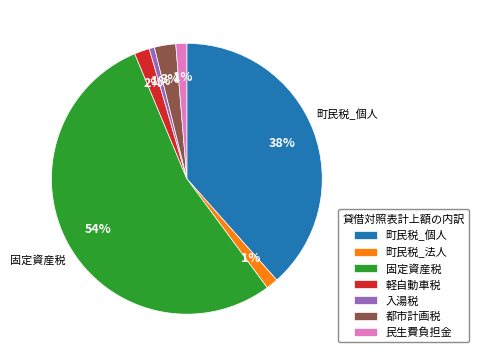

How many segments does this pie chart have?

7